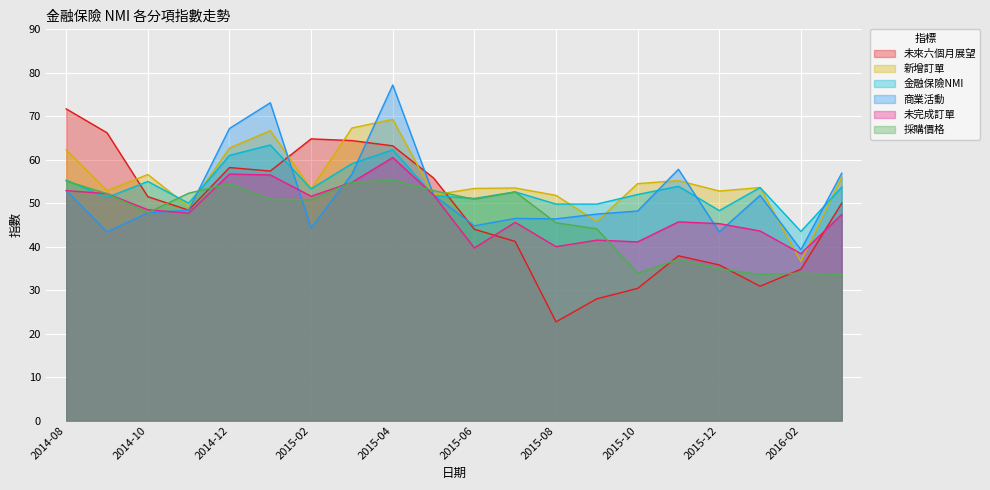

How many interior local peaks does the 未來六個月展望 series have?

3